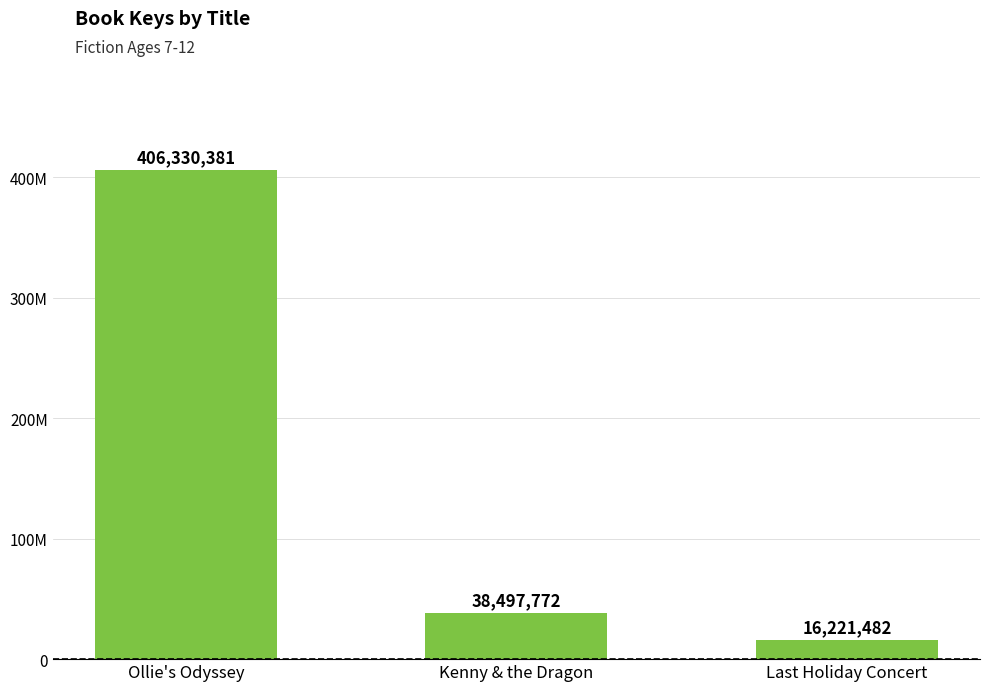

What is the change in value from Kenny & the Dragon to Last Holiday Concert?

-22276290